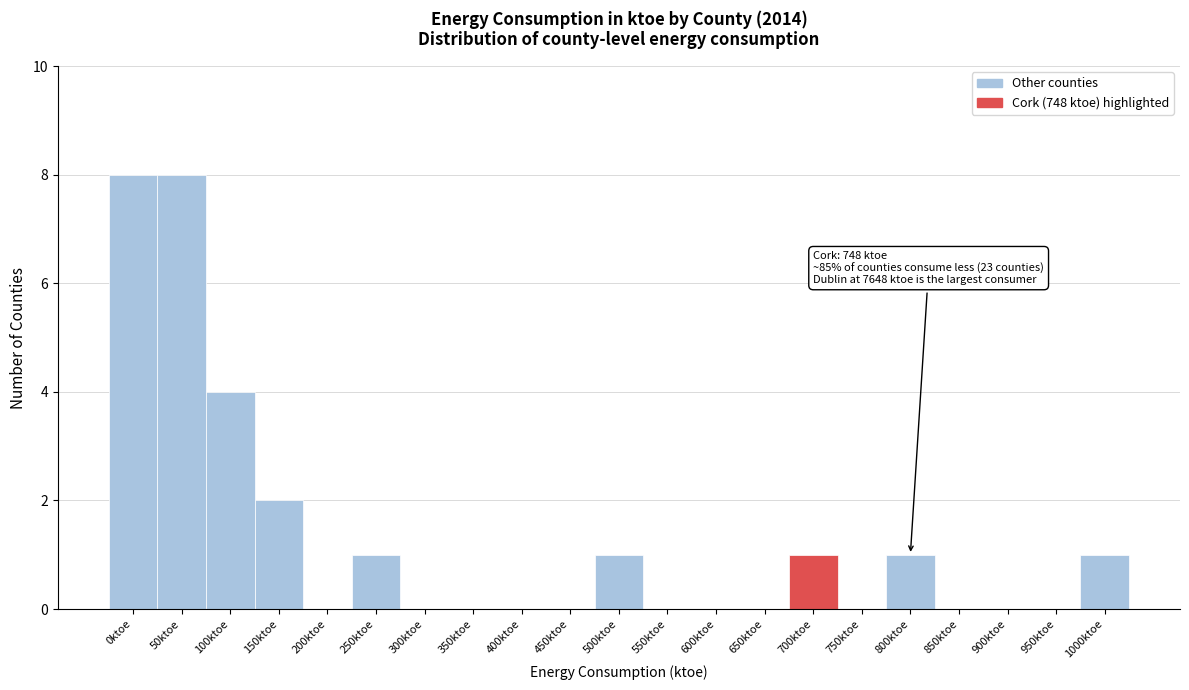

Reading left to right, extract all data points from this chart.

0ktoe=8	50ktoe=8	100ktoe=4	150ktoe=2	200ktoe=0	250ktoe=1	300ktoe=0	350ktoe=0	400ktoe=0	450ktoe=0	500ktoe=1	550ktoe=0	600ktoe=0	650ktoe=0	700ktoe=1	750ktoe=0	800ktoe=1	850ktoe=0	900ktoe=0	950ktoe=0	1000ktoe=1